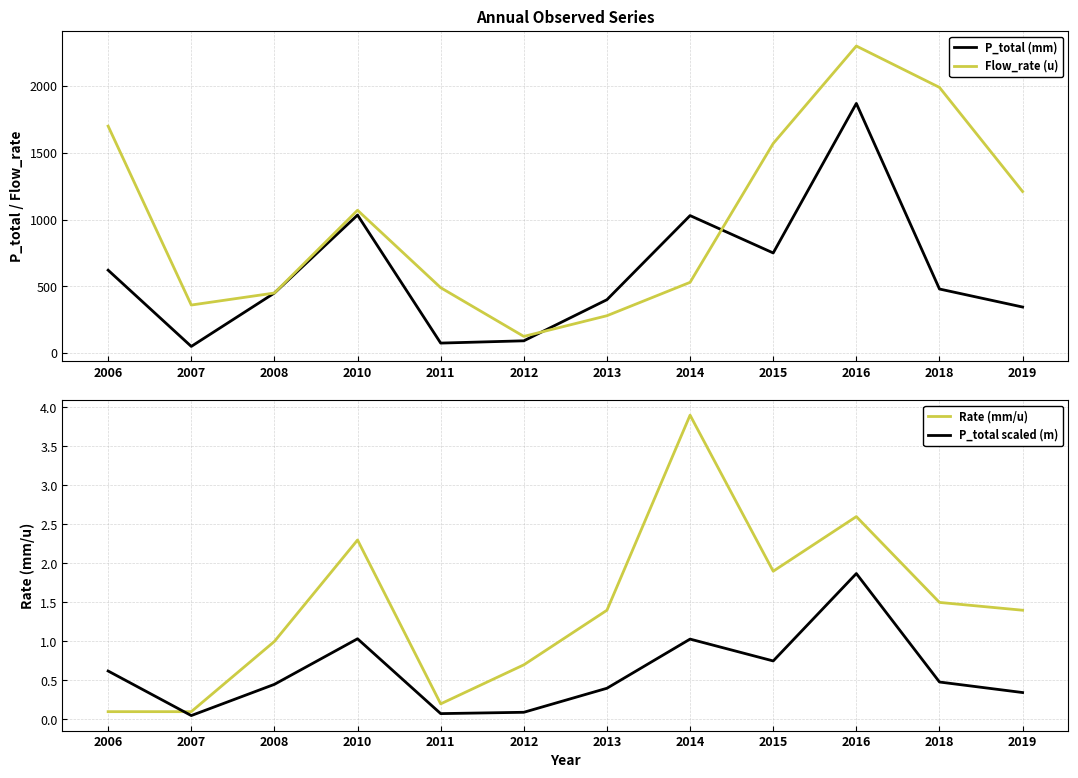

Where is the first local minimum for Rate (mm/u)?

2011